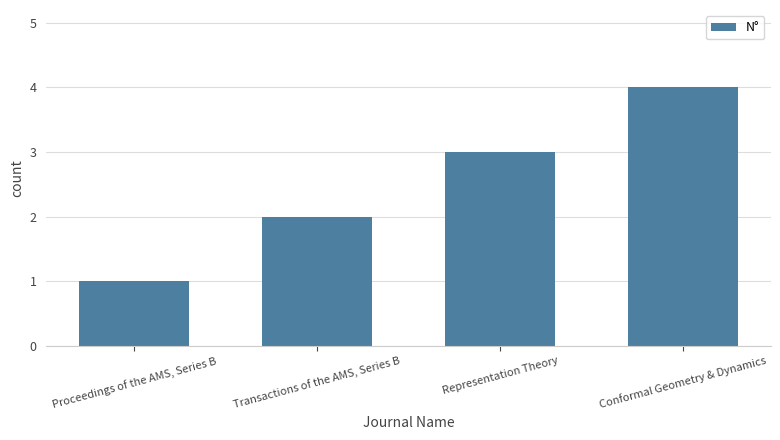

What is the sum of all values?

10